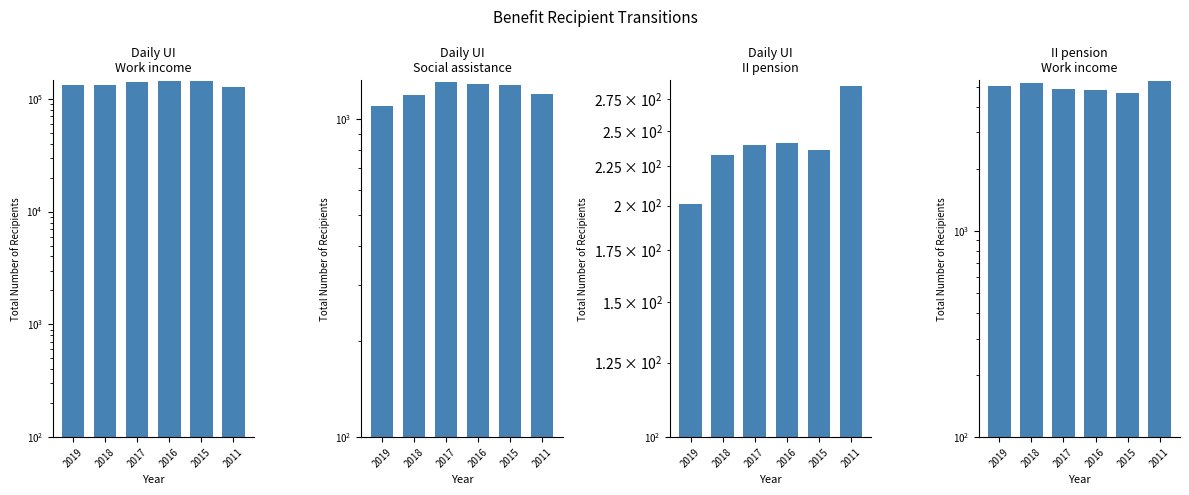

Are the bars horizontal?

No